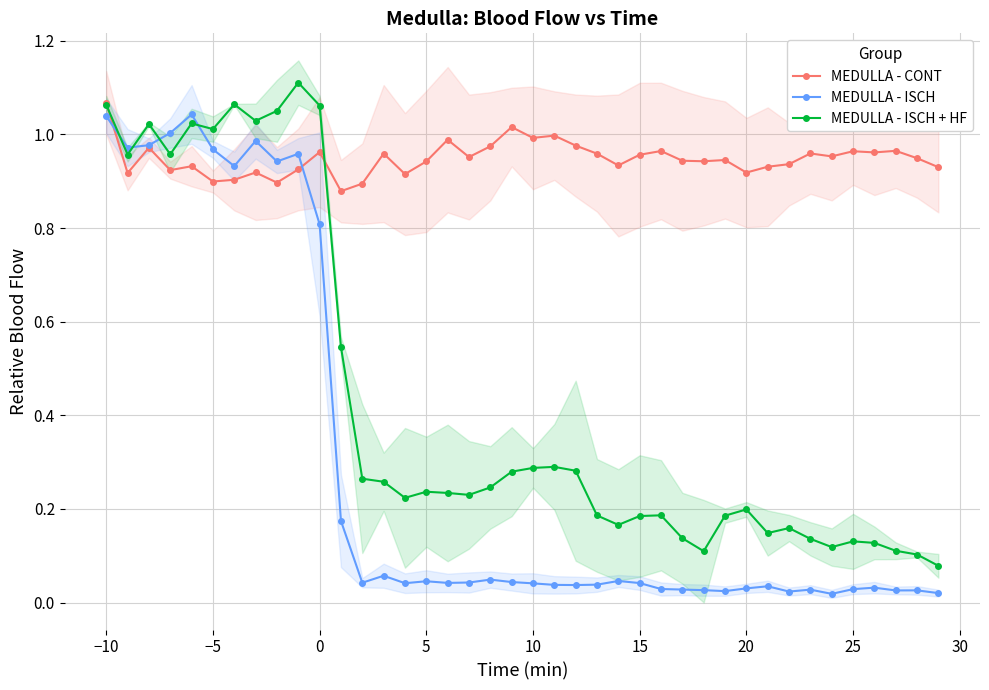

Which series ends up on top after the final intersection of MEDULLA - CONT and MEDULLA - ISCH?

MEDULLA - CONT